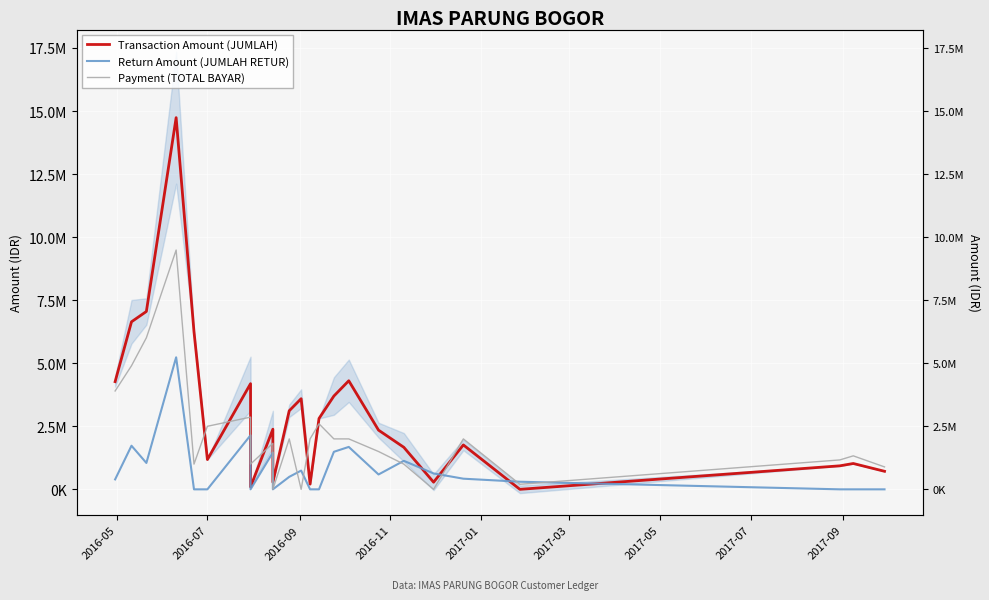

What are all the series names shown in the legend?

Transaction Amount (JUMLAH), Return Amount (JUMLAH RETUR), Payment (TOTAL BAYAR)